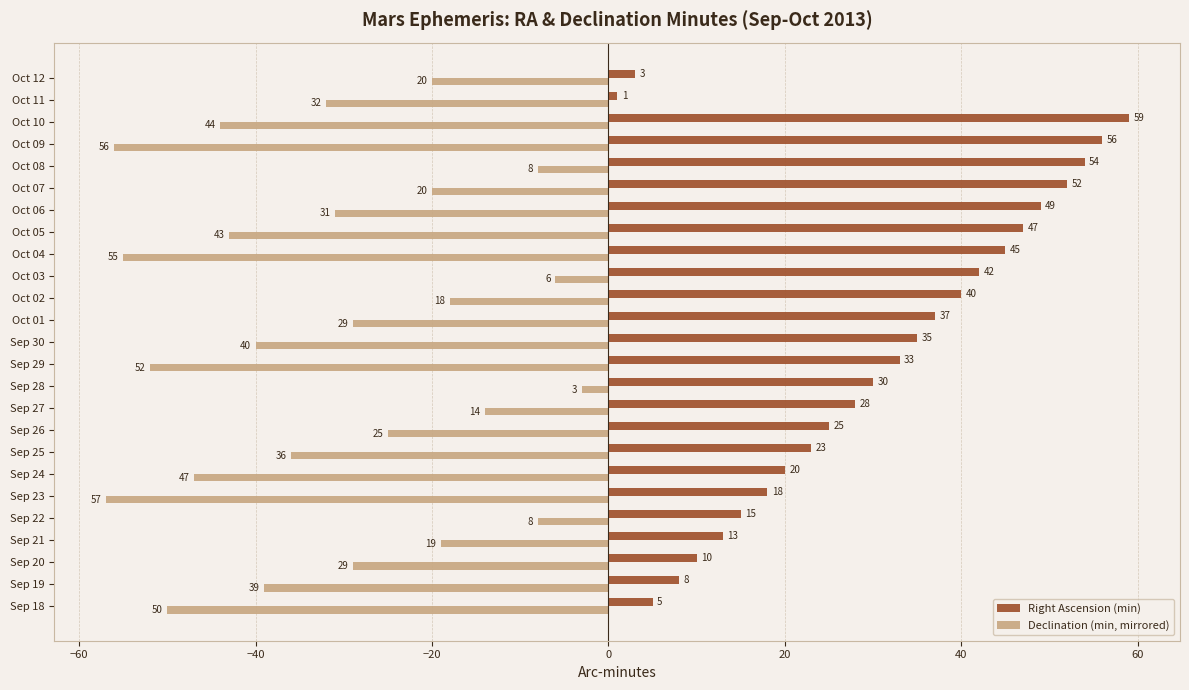

The value of Declination (min, mirrored) at Sep 30 is -40. True or false?

True